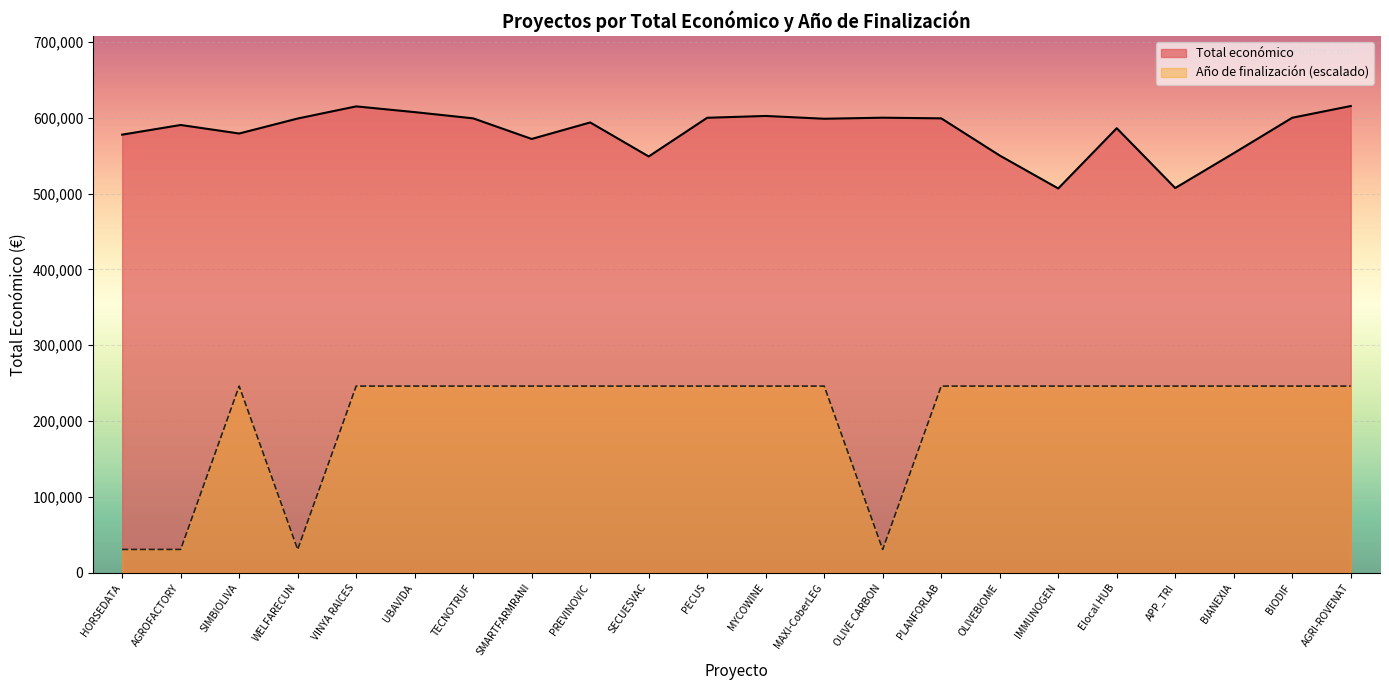

What position from the left is PREVINOVIC?

9